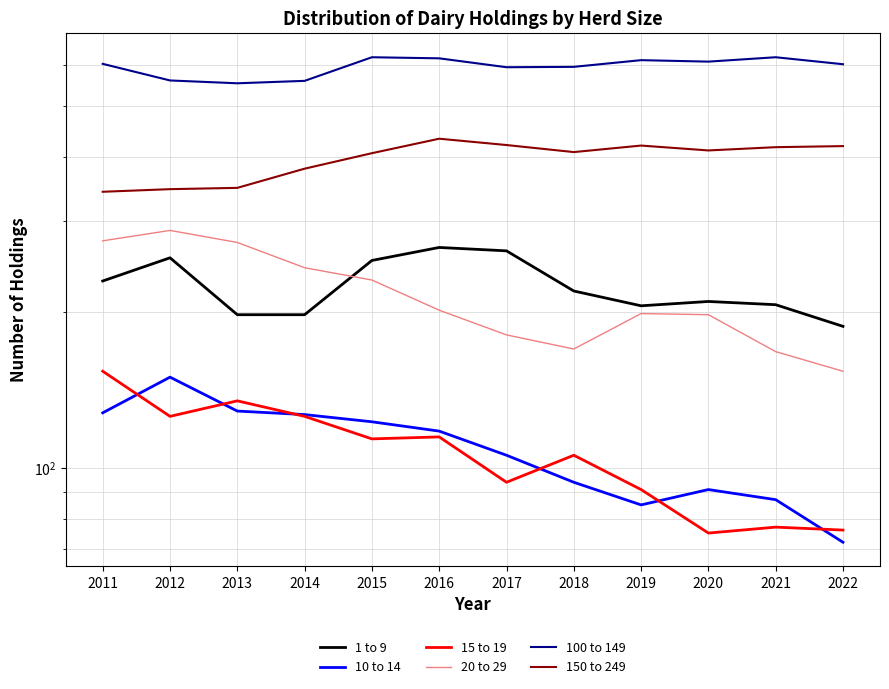

What is the difference between the maximum and minimum values in the 1 to 9 series?

79